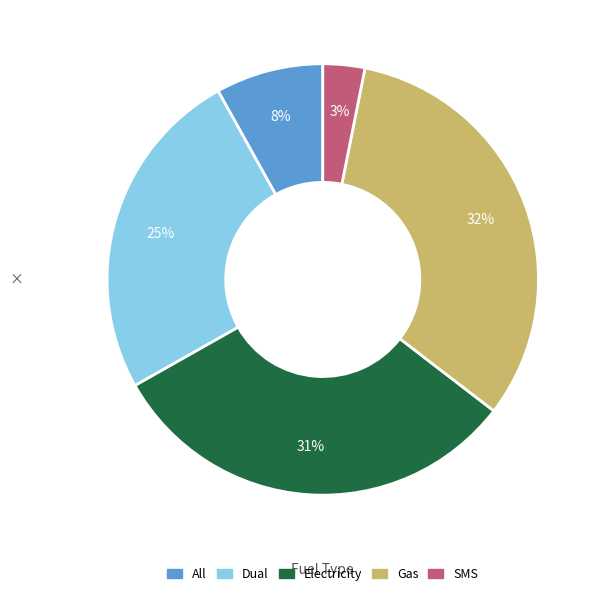

Is there any slice that represents more than half of the pie?

No